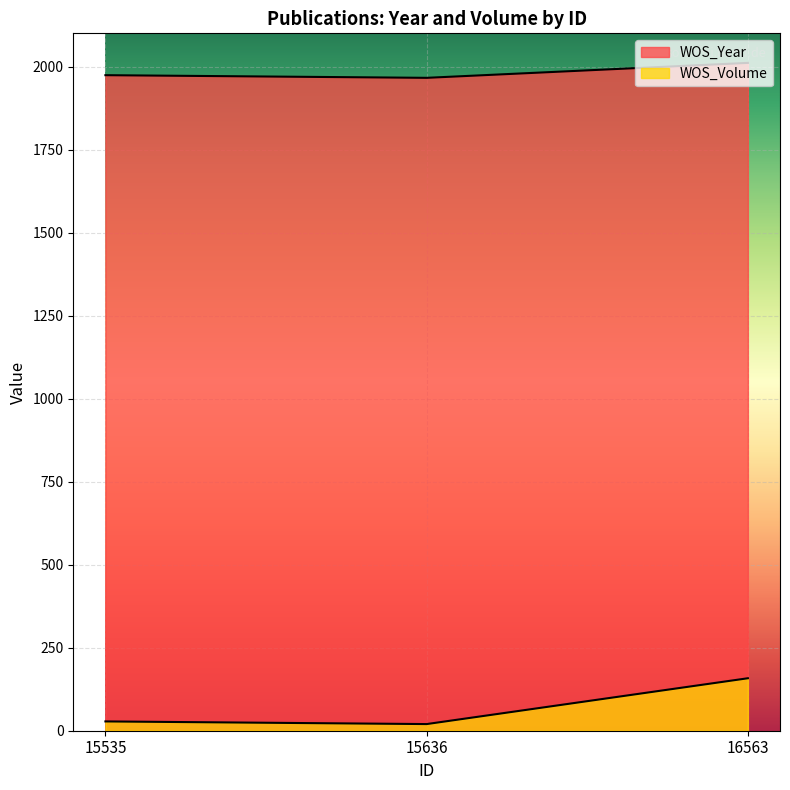

What are all the series names shown in the legend?

WOS_Year, WOS_Volume